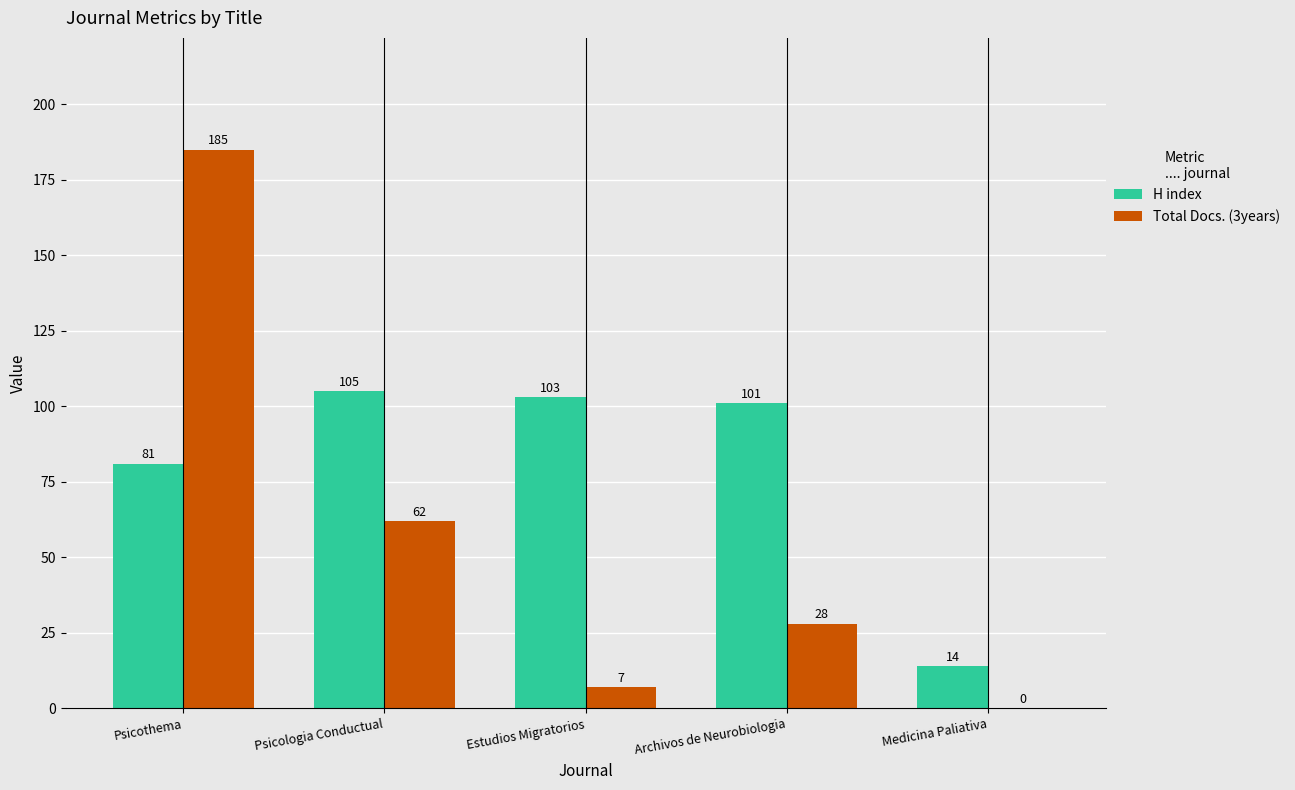

Reading left to right, extract all data points from this chart.

H index: Psicothema=81	Psicologia Conductual=105	Estudios Migratorios=103	Archivos de Neurobiologia=101	Medicina Paliativa=14
Total Docs. (3years): Psicothema=185	Psicologia Conductual=62	Estudios Migratorios=7	Archivos de Neurobiologia=28	Medicina Paliativa=0